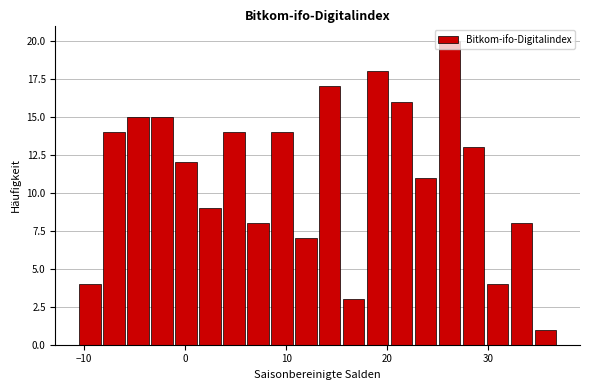

Read against the x-axis, roughly where is the centre of the tallest bar?

26